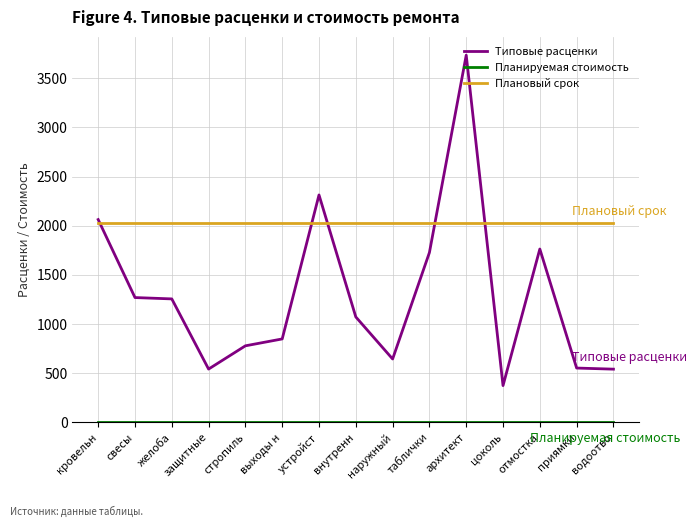

What is the average value of the Плановый срок series?

2024.0